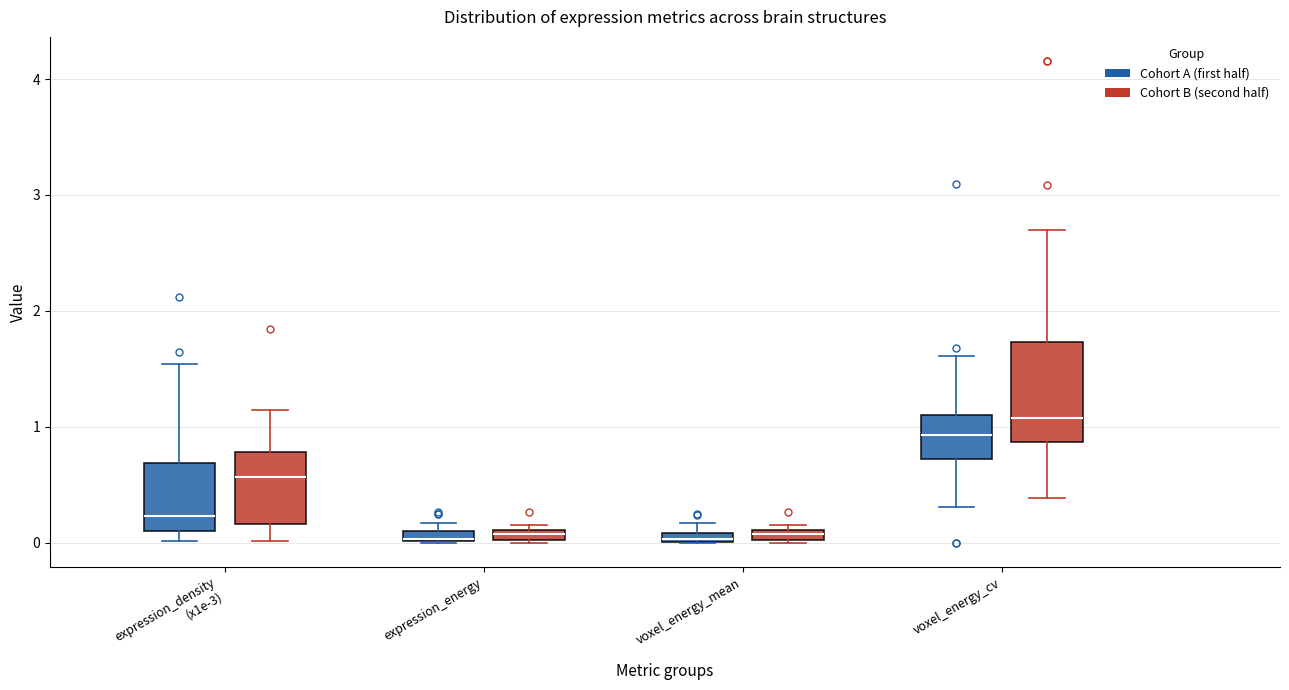

Which box is the tallest, from its lower edge to its upper edge?

voxel_energy_cv (Cohort B (second half))